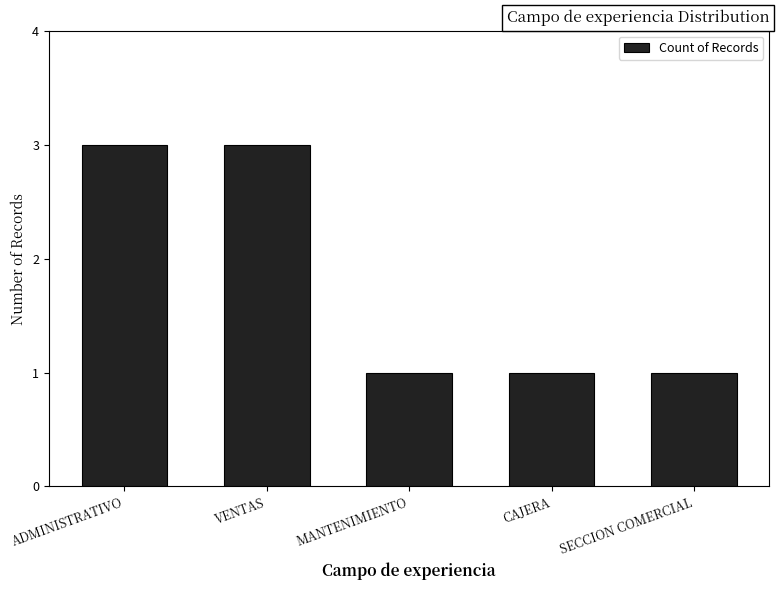

Between CAJERA and ADMINISTRATIVO, which is larger?

ADMINISTRATIVO